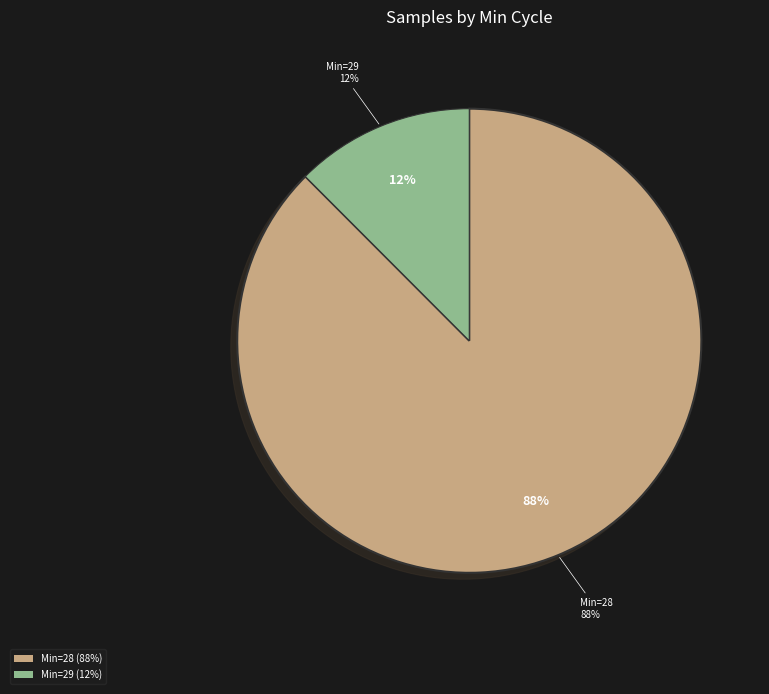

Is it true that 30 is 1% of the pie?

False